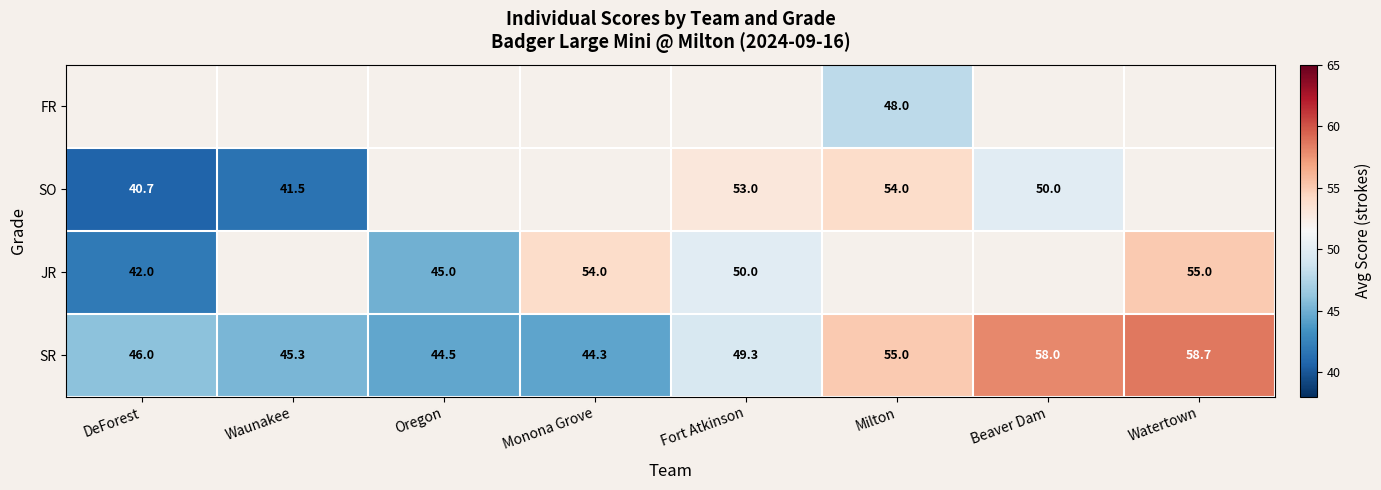

Is the value of SO at DeForest greater than the value of SR at Beaver Dam?

No